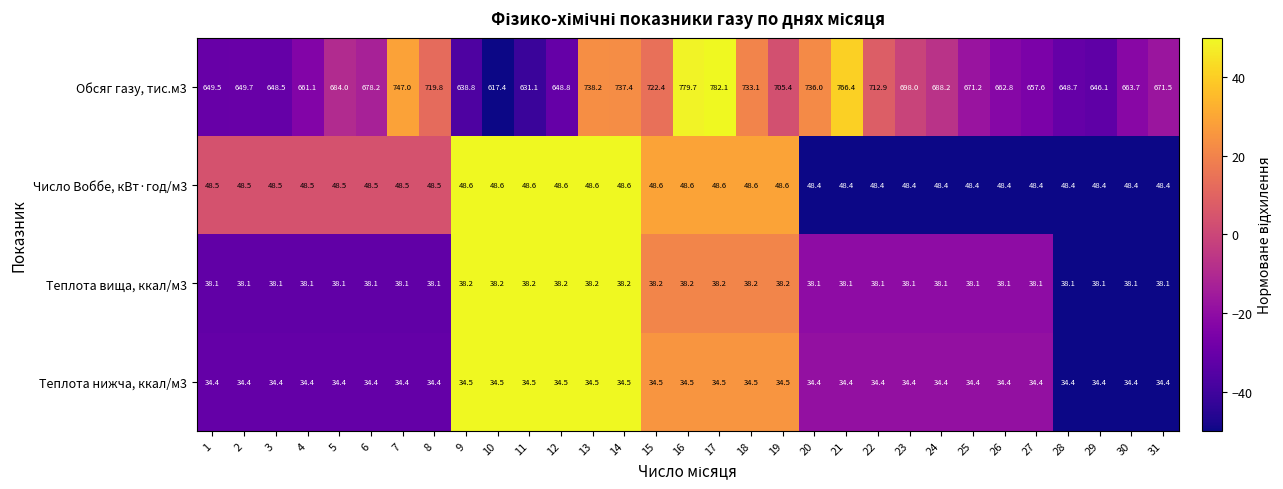

What is the greatest value displayed?

782.1